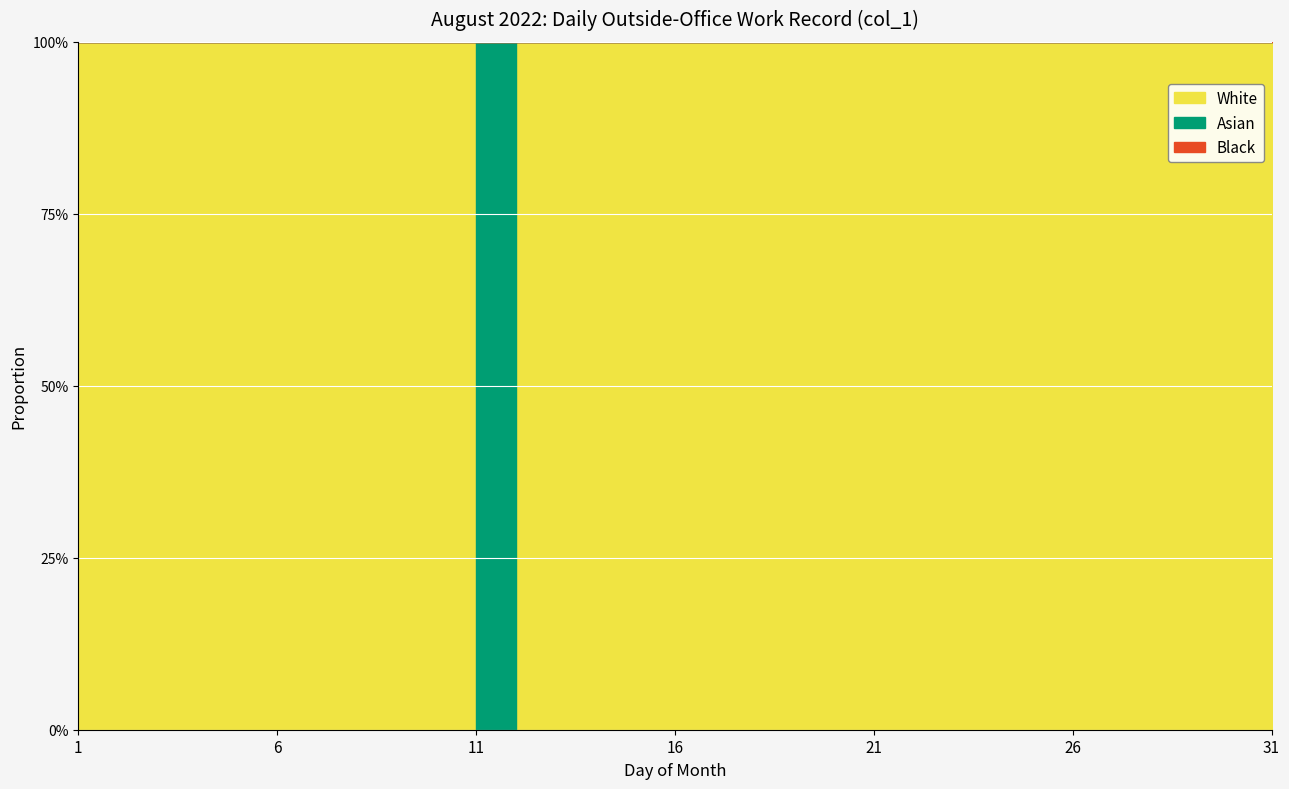

What is the difference between the maximum and second lowest values?

1